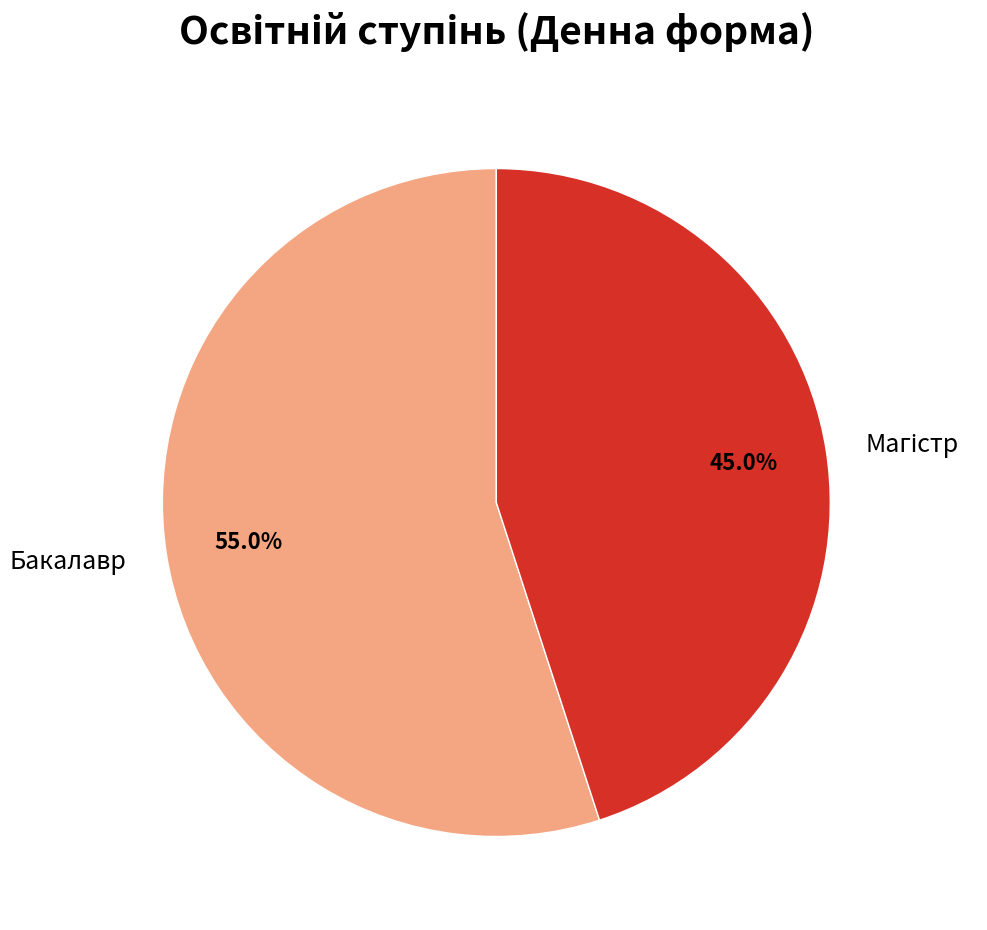

Does Бакалавр account for over 50% of the chart?

Yes